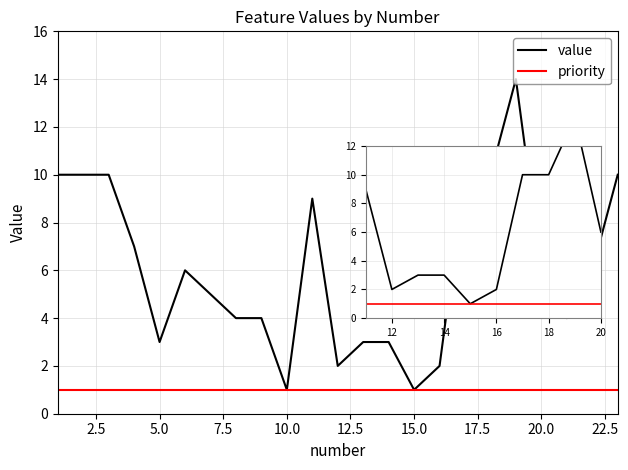

Rank the series by their average value, from lowest to highest.

priority, value